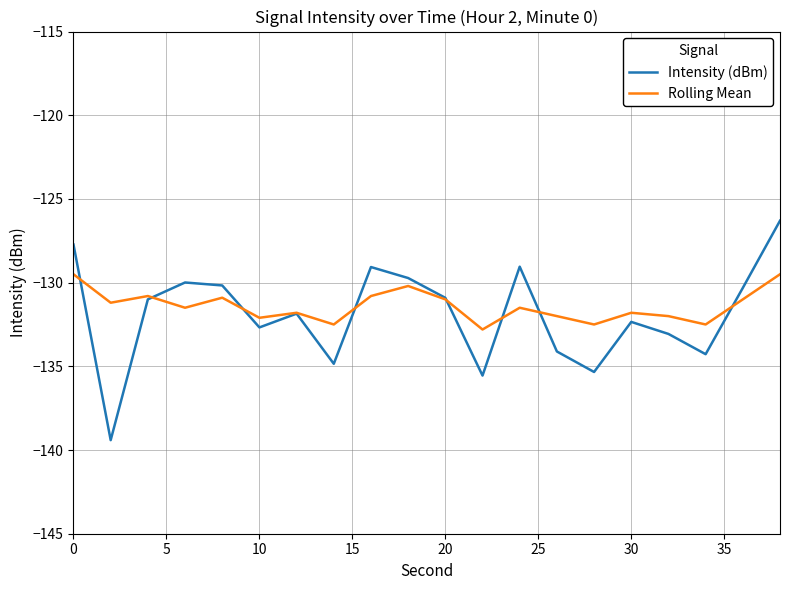

What is the highest value of the Intensity (dBm) series?

-126.3